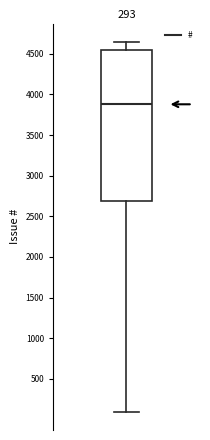

Read this box plot against the y-axis: the position of the median line, the range covered by the box, and the ends of both whiskers. The values are not printed on the chart, so give them approximately, as read against the axis.

median 3900, box 2700 to 4550, whiskers 100 to 4650